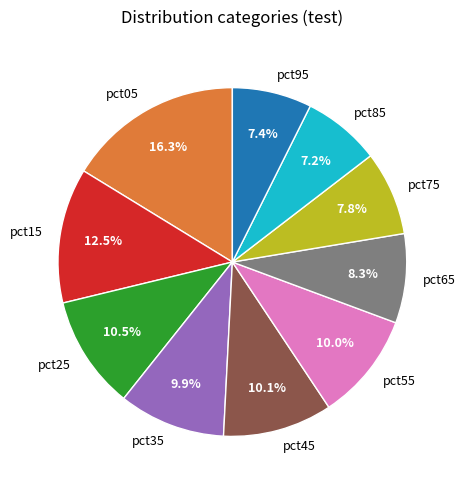

To the nearest percent, what portion does pct85 represent?

7%